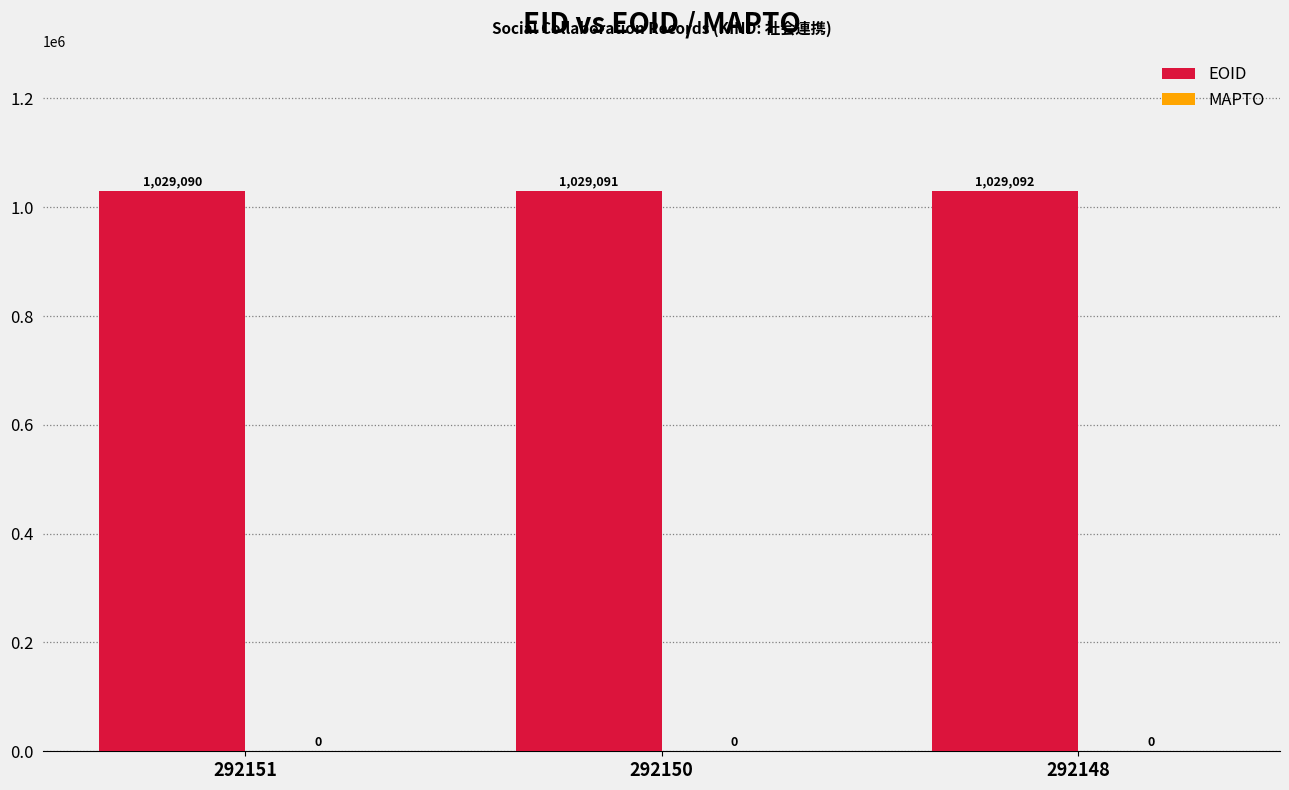

Does the chart contain any negative values?

No